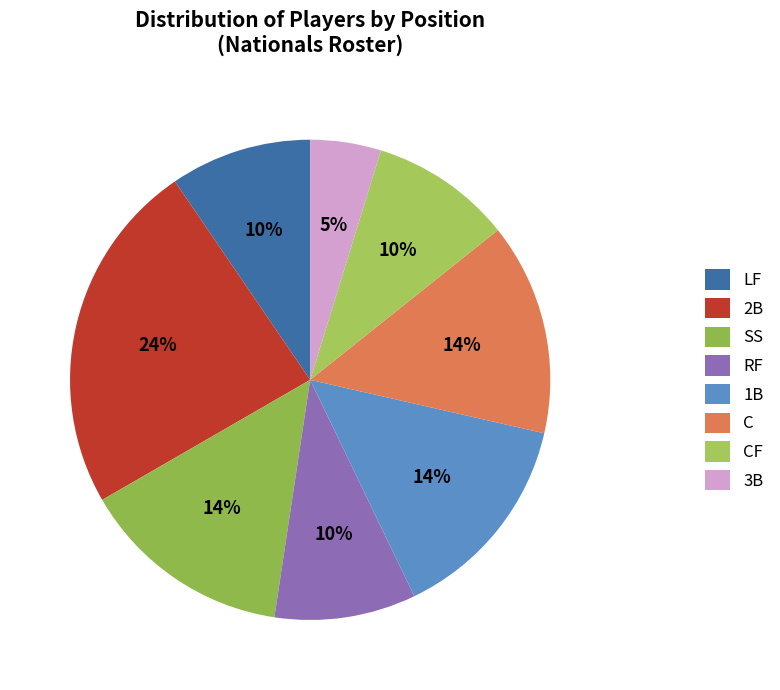

How many slices are in this pie chart?

8